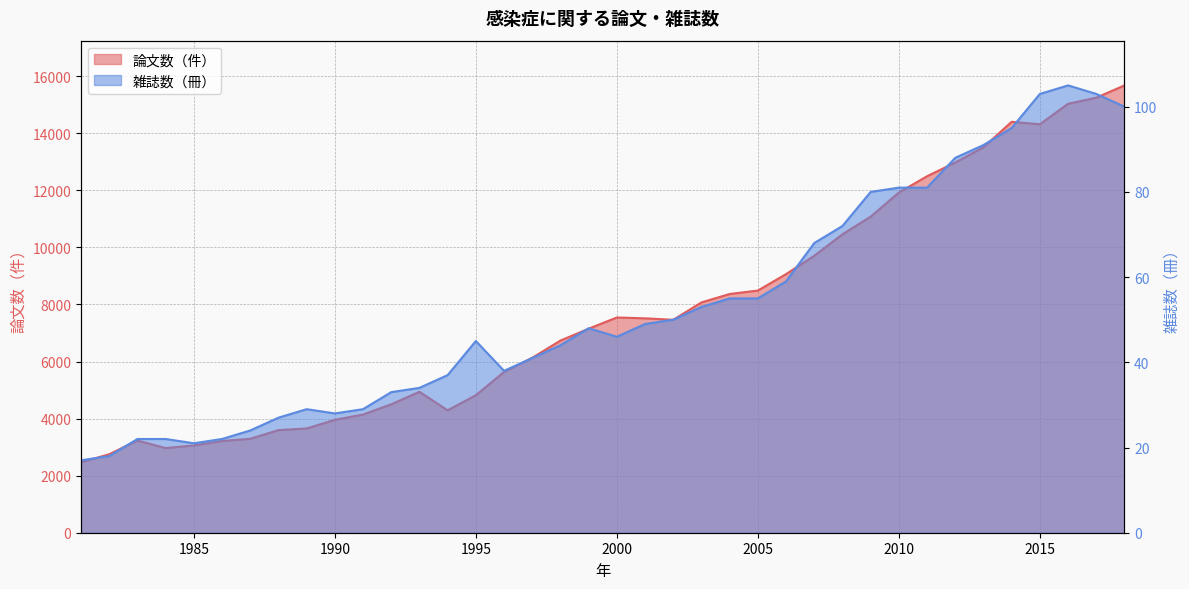

What are all the series names shown in the legend?

論文数（件）, 雑誌数（冊）